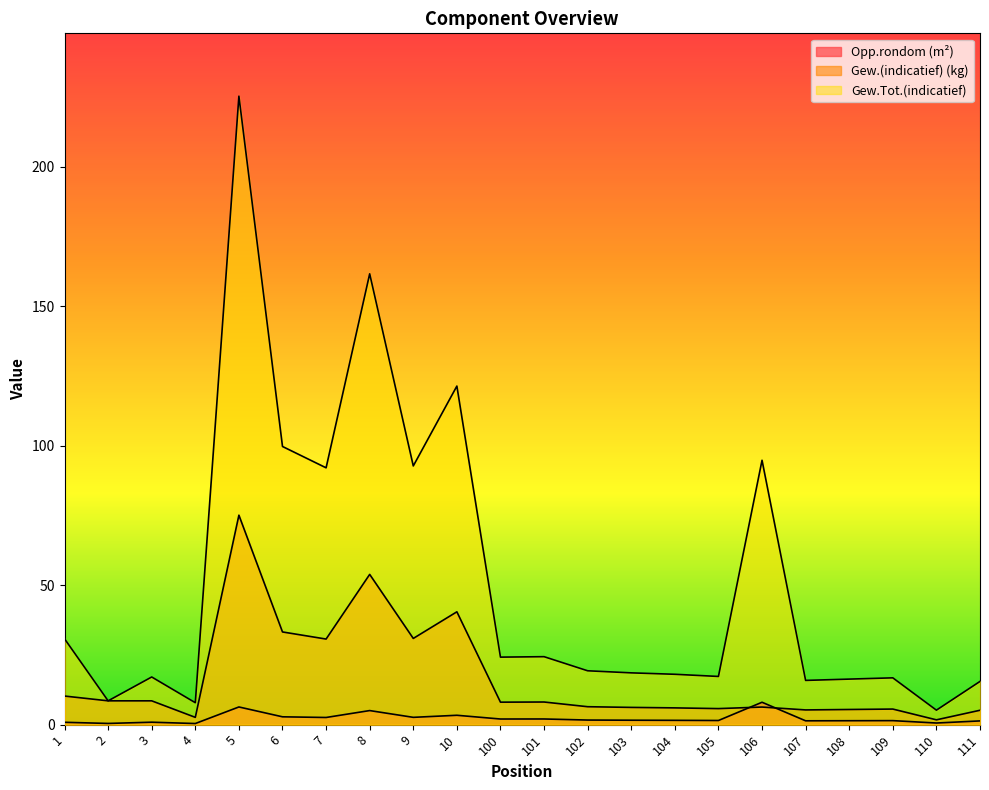

Reading right to left, list all the values displayed in this chart.

Opp.rondom (m²): 111=1.4	110=0.6	109=1.5	108=1.4	107=1.4	106=8.0	105=1.5	104=1.6	103=1.6	102=1.7	101=2.0	100=2.0	10=3.4	9=2.6	8=5.1	7=2.6	6=2.8	5=6.4	4=0.4	3=0.9	2=0.4	1=0.9
Gew.(indicatief) (kg): 111=5.2	110=1.7	109=5.6	108=5.4	107=5.3	106=6.3	105=5.8	104=6.0	103=6.2	102=6.4	101=8.1	100=8.1	10=40.5	9=30.9	8=53.9	7=30.7	6=33.2	5=75.1	4=2.6	3=8.5	2=8.5	1=10.3
Gew.Tot.(indicatief): 111=15.5	110=5.2	109=16.8	108=16.3	107=15.9	106=94.8	105=17.3	104=18.1	103=18.6	102=19.3	101=24.4	100=24.2	10=121.4	9=92.7	8=161.6	7=92.1	6=99.7	5=225.3	4=7.9	3=17.1	2=8.5	1=30.8